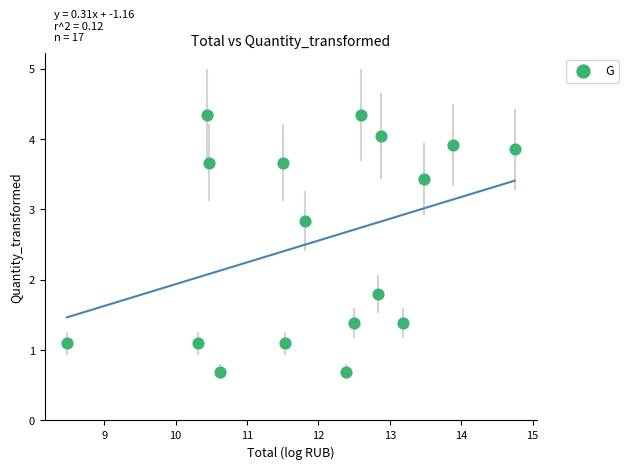

What Y value in the scatter plot is closest to 2?

1.8